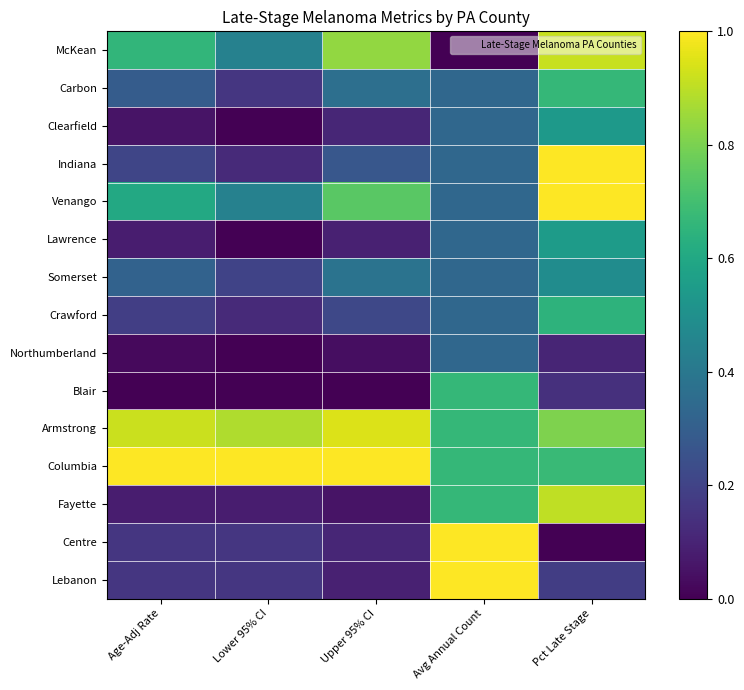

Count the number of data series in this chart.

15